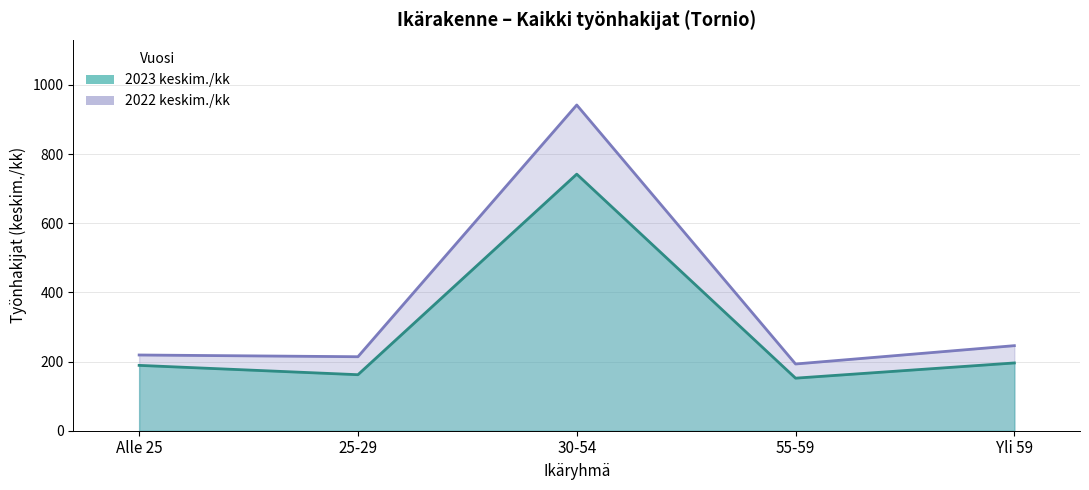

At which category does 2022 keskim./kk reach its first local peak?

30-54